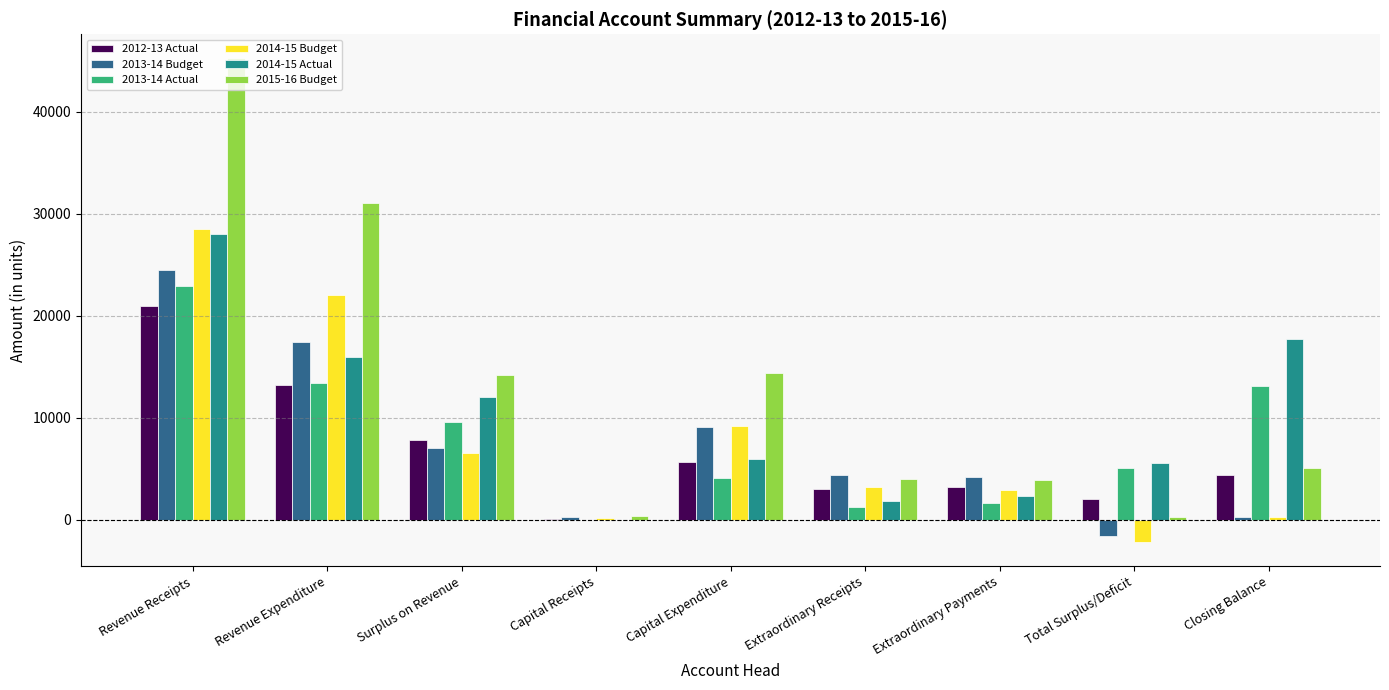

What is the sum of the 2014-15 Actual values at Closing Balance and Revenue Expenditure?

33692.0